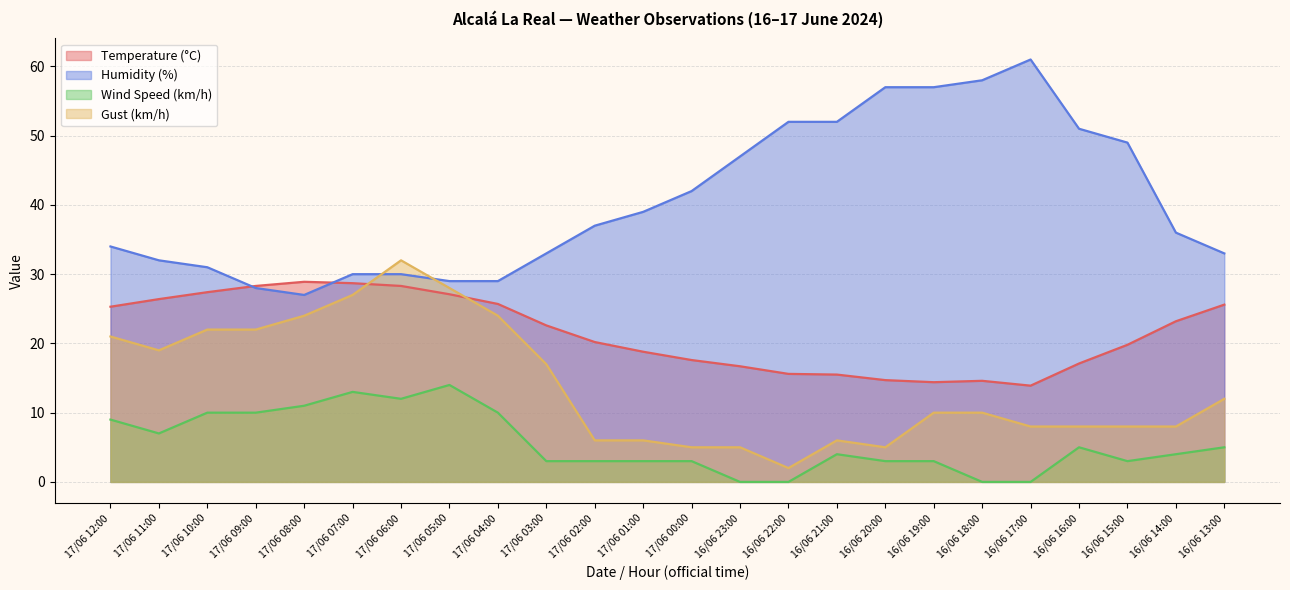

List the series in order of their overall mean, highest first.

Humidity (%), Temperature (°C), Gust (km/h), Wind Speed (km/h)